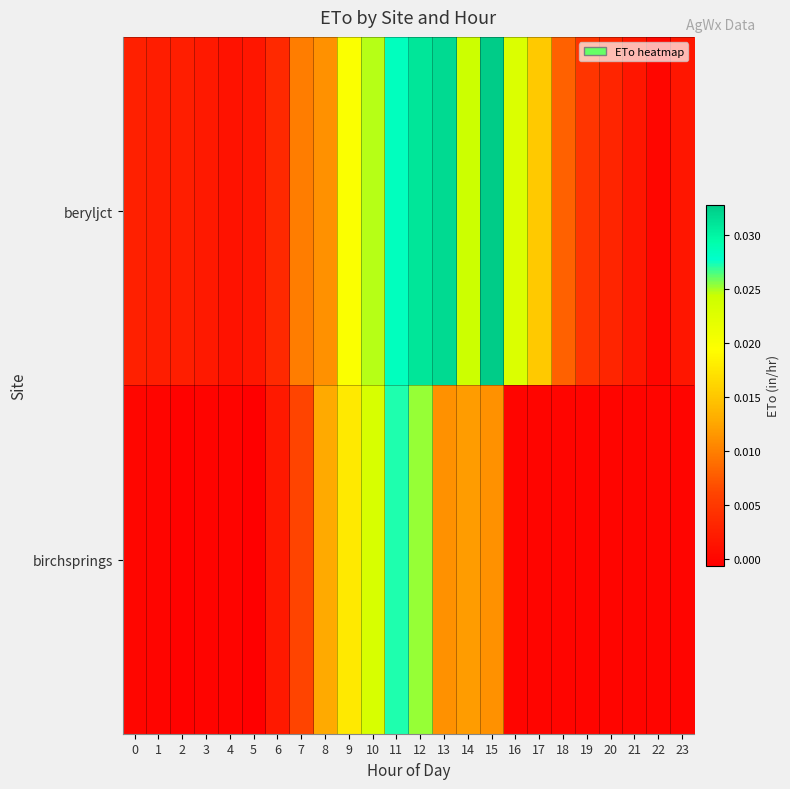

List the series in order of their overall mean, highest first.

beryljct, birchsprings